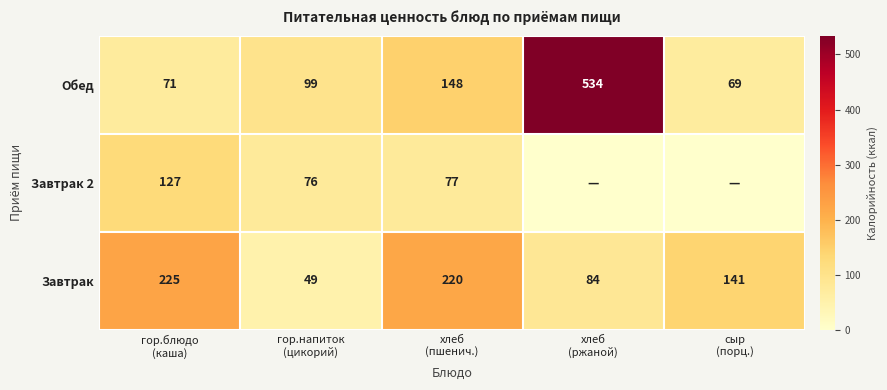

What is the maximum value for Завтрак?

225